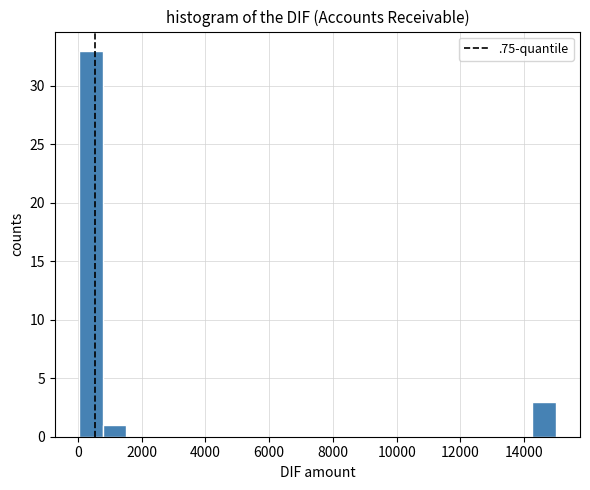

Read against the x-axis, roughly where is the centre of the tallest bar?

400